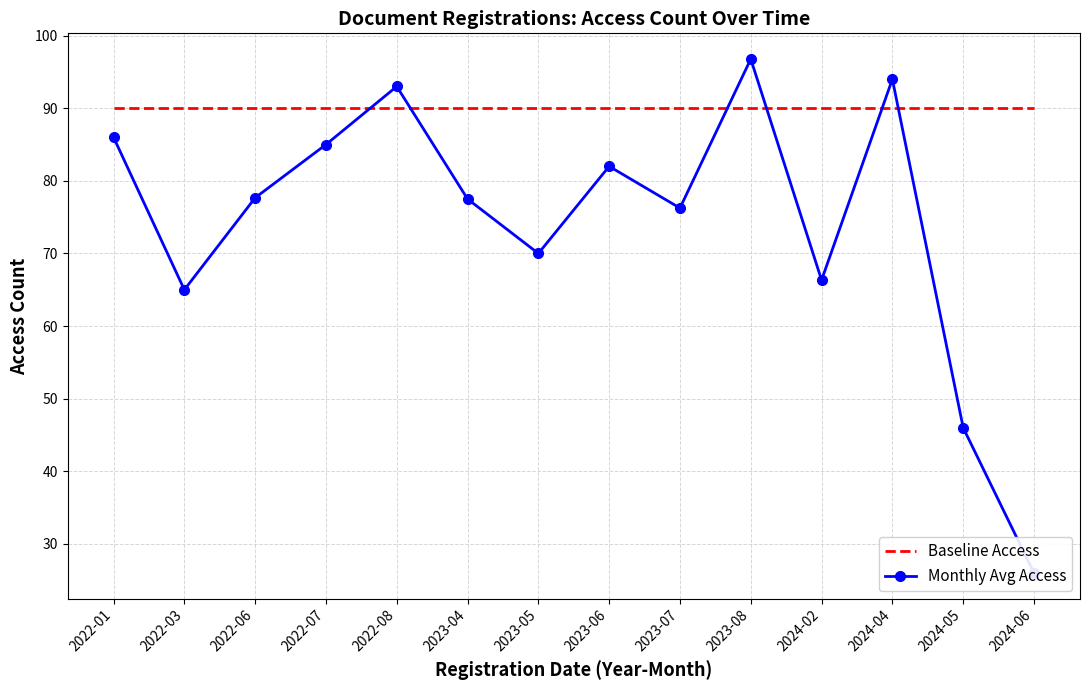

What is the difference between the maximum and minimum values in the Monthly Avg Access series?

70.8